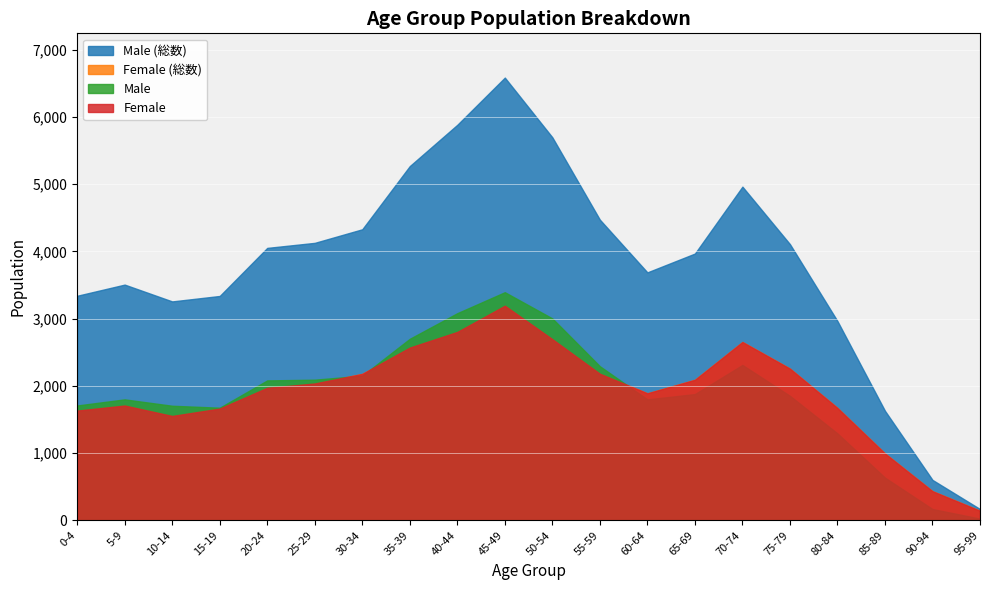

What are all the series names shown in the legend?

Male (総数), Female (総数), Male, Female